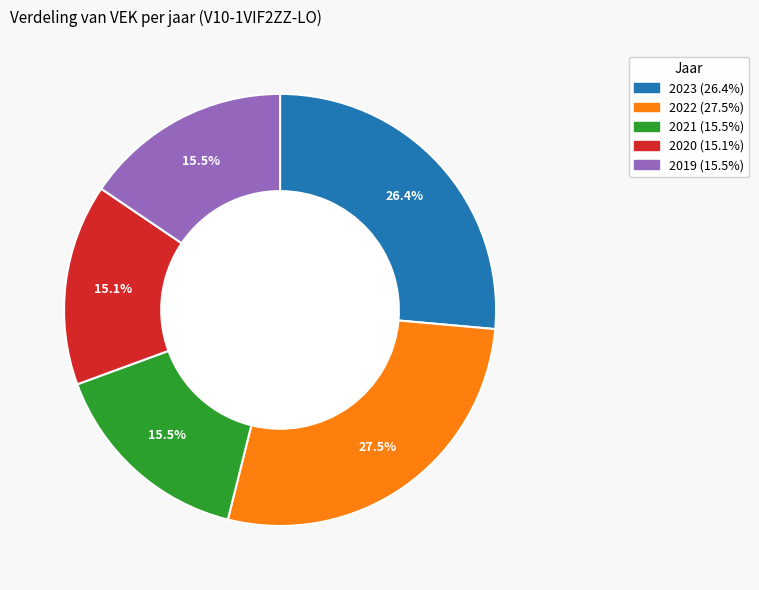

What percentage is NOT represented by 2020?

84.9%